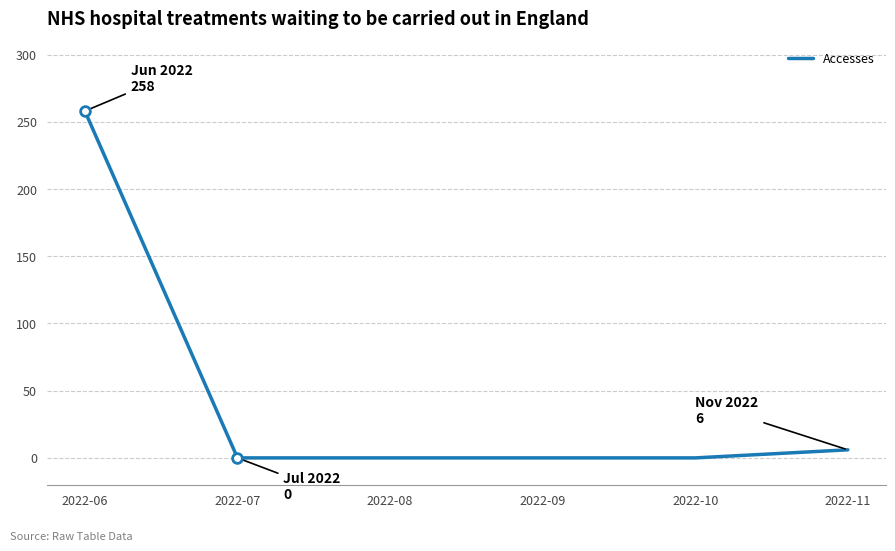

What is the greatest value displayed?

258